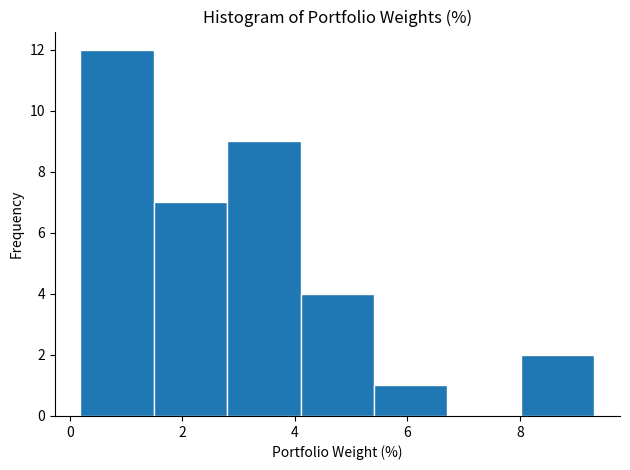

What is the height of the bar covering 4.2 to 5.4 on the x-axis? Neither the bar edges nor the heights are printed on the chart, so give them approximately, as read against the axes.

4